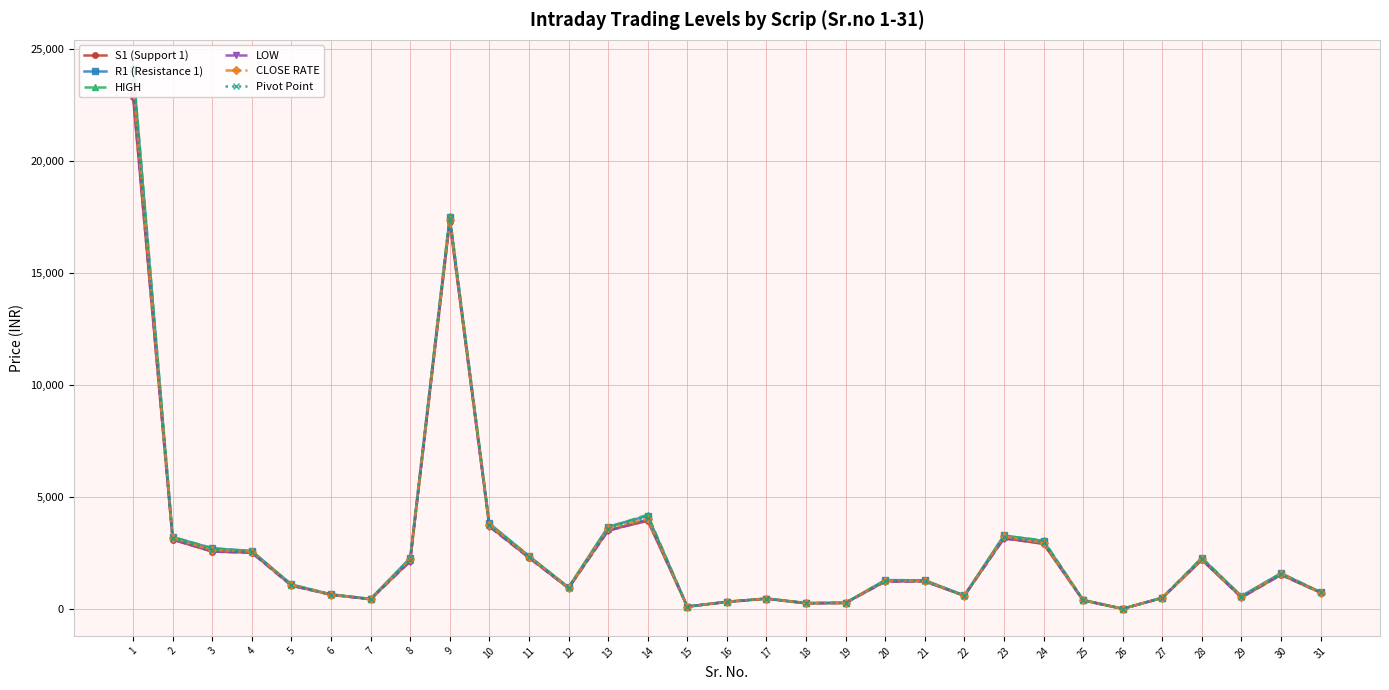

Between 3 and 30, which series saw the biggest shift?

HIGH